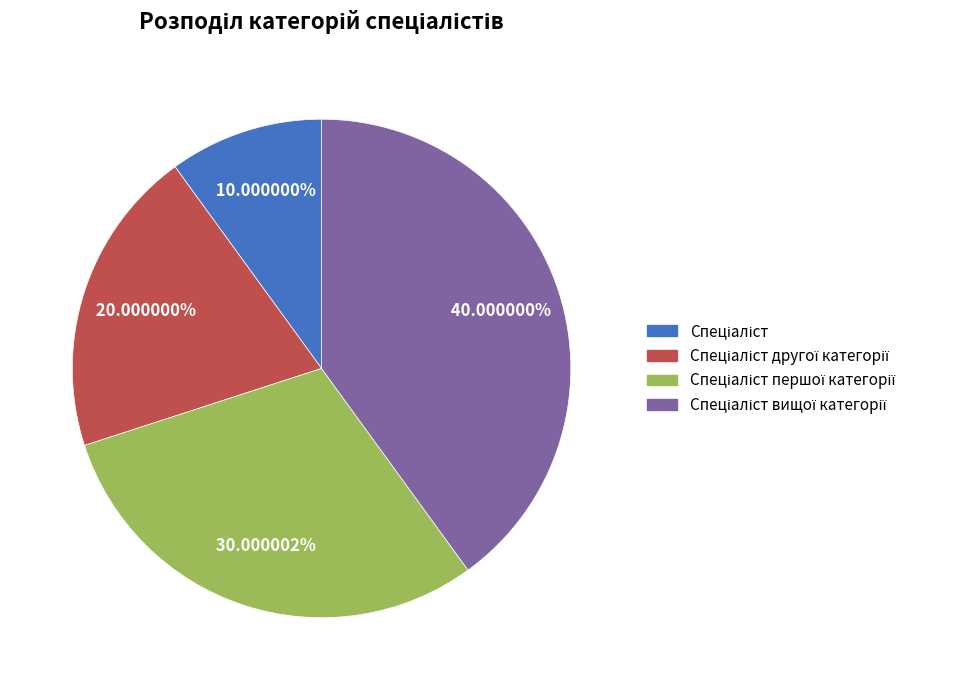

Does any single category account for the majority?

No